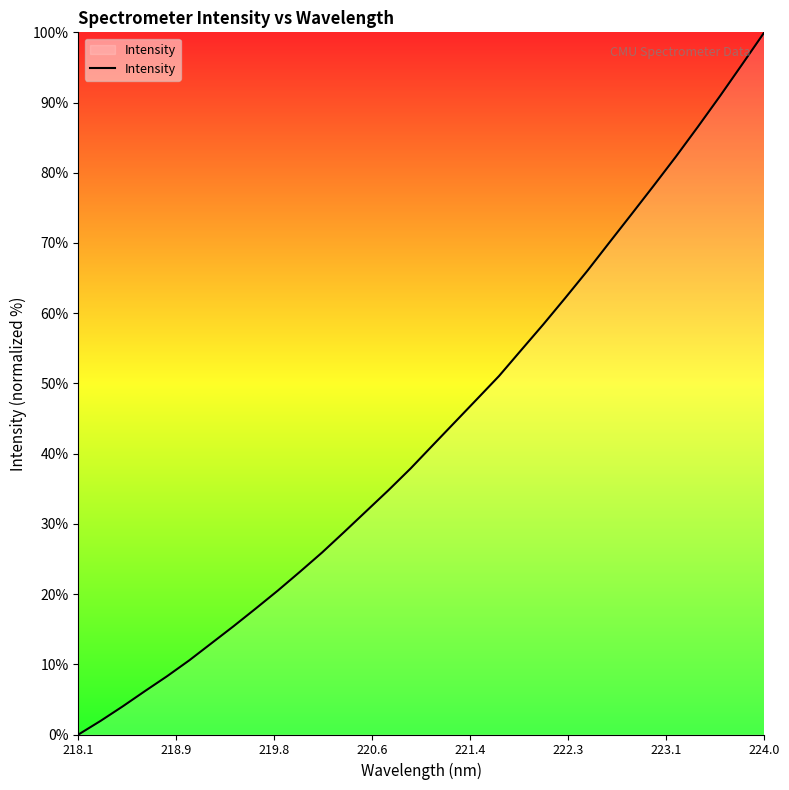

What is the difference between the maximum and second lowest values?

98.1